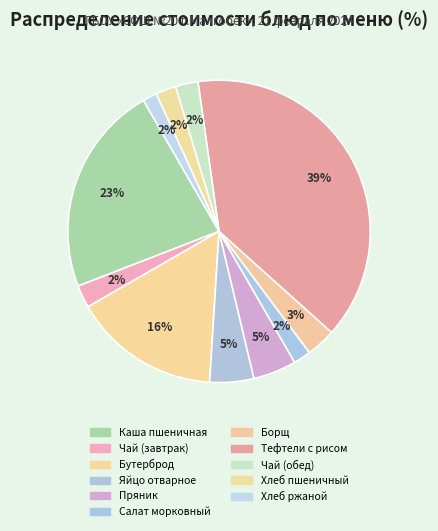

Count the number of slices in the pie.

11